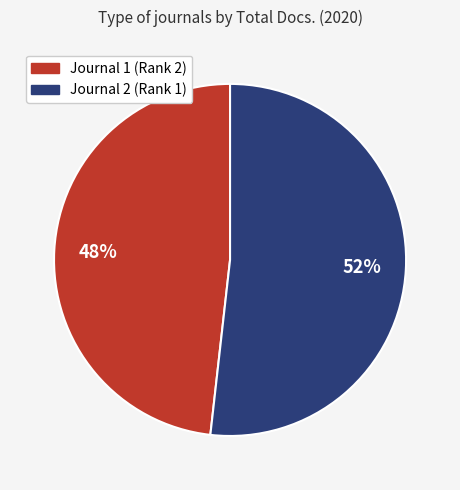

Is there any slice that represents more than half of the pie?

Yes